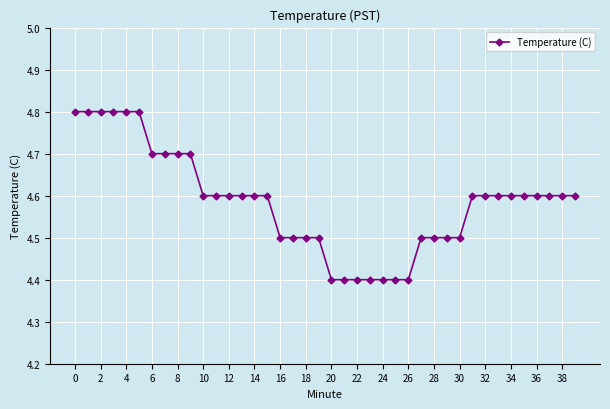

What is the value of the 32nd point from the left?

4.6